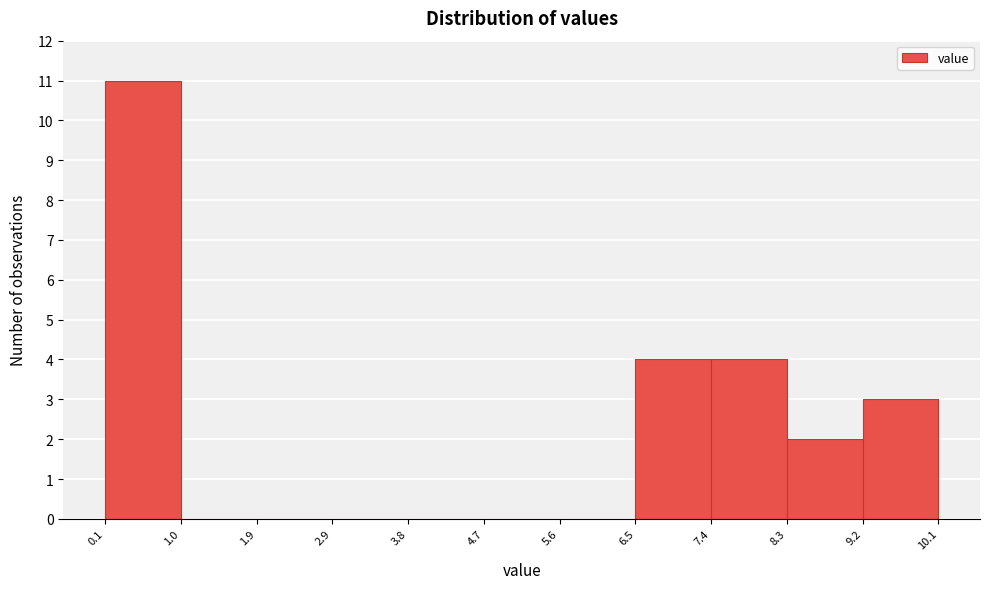

What is the height of the bar covering 6.5 to 7.4 on the x-axis? The values are not printed on the chart, so give them approximately, as read against the axis.

4